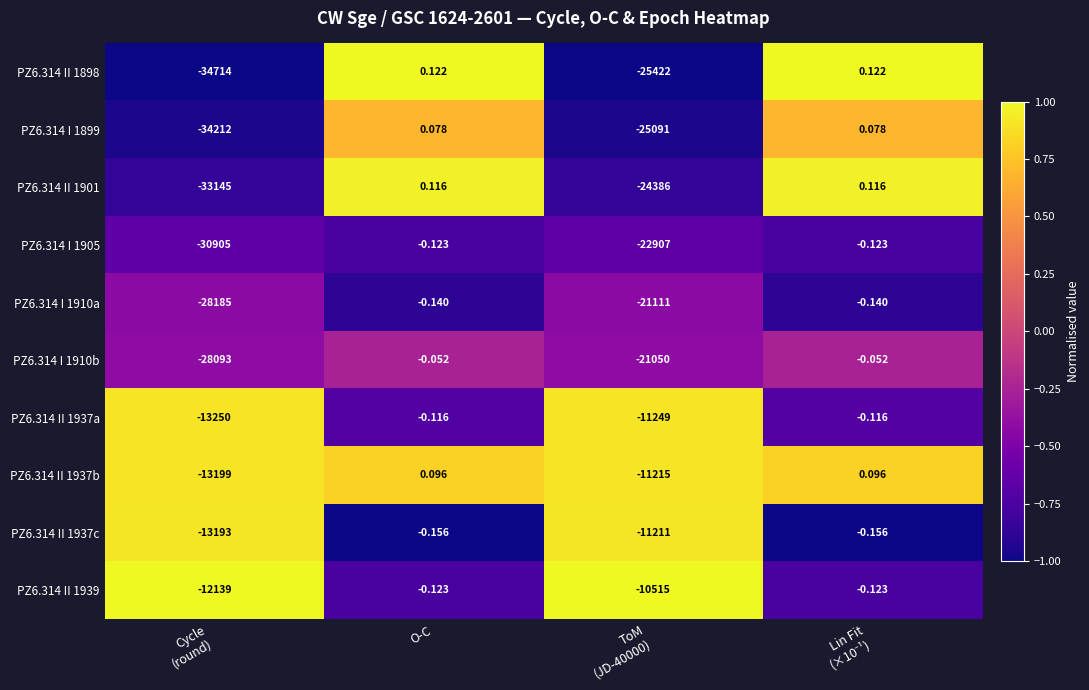

Is the value of PZ6.314 II 1939 at O-C greater than the value of PZ6.314 II 1901 at O-C?

No